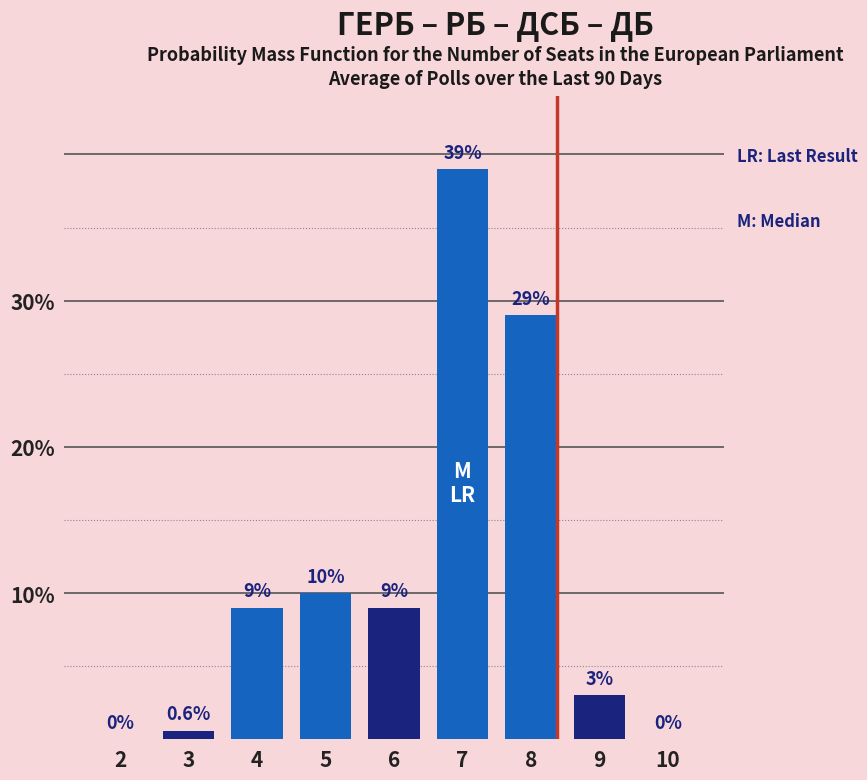

Reading left to right, what are all the values shown in this chart?

2=0.0	3=0.6	4=9.0	5=10.0	6=9.0	7=39.0	8=29.0	9=3.0	10=0.0